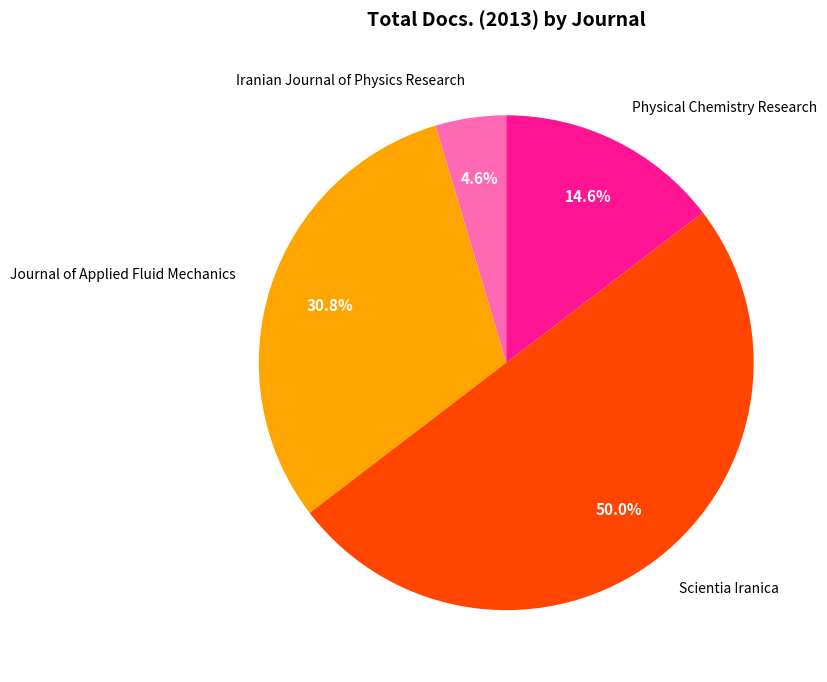

Which slice is the smallest?

Iranian Journal of Physics Research